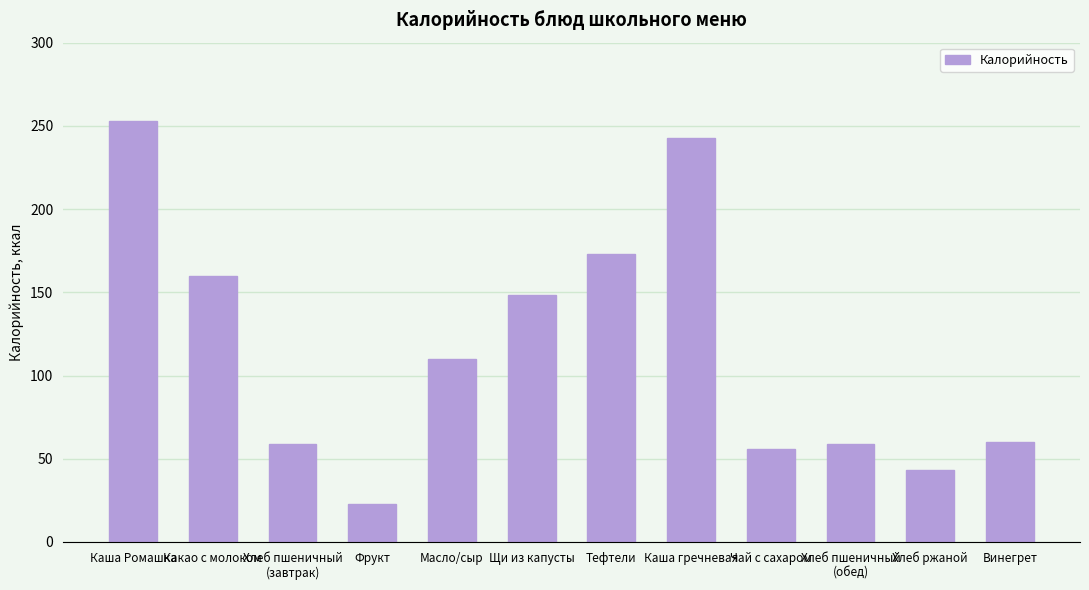

What is the ratio of the value at Хлеб пшеничный
(обед) to the value at Какао с молоком?

0.4